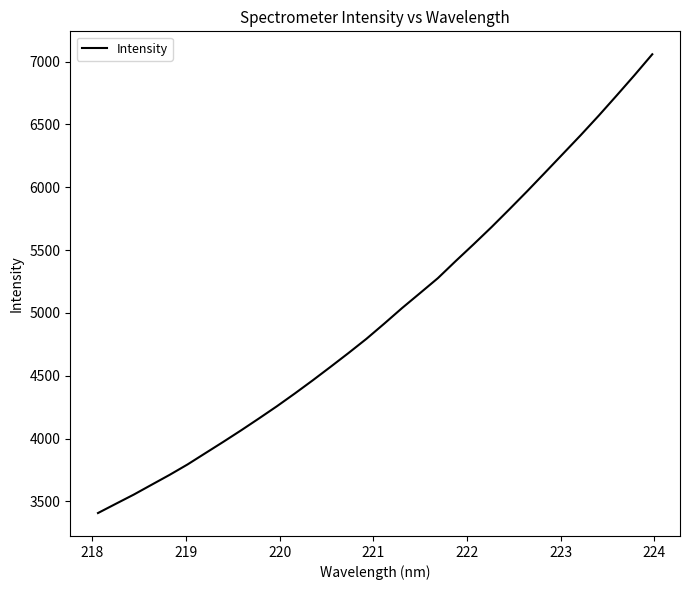

Count the number of data series in this chart.

1